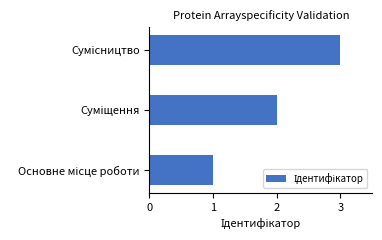

What is the sum of all values?

6